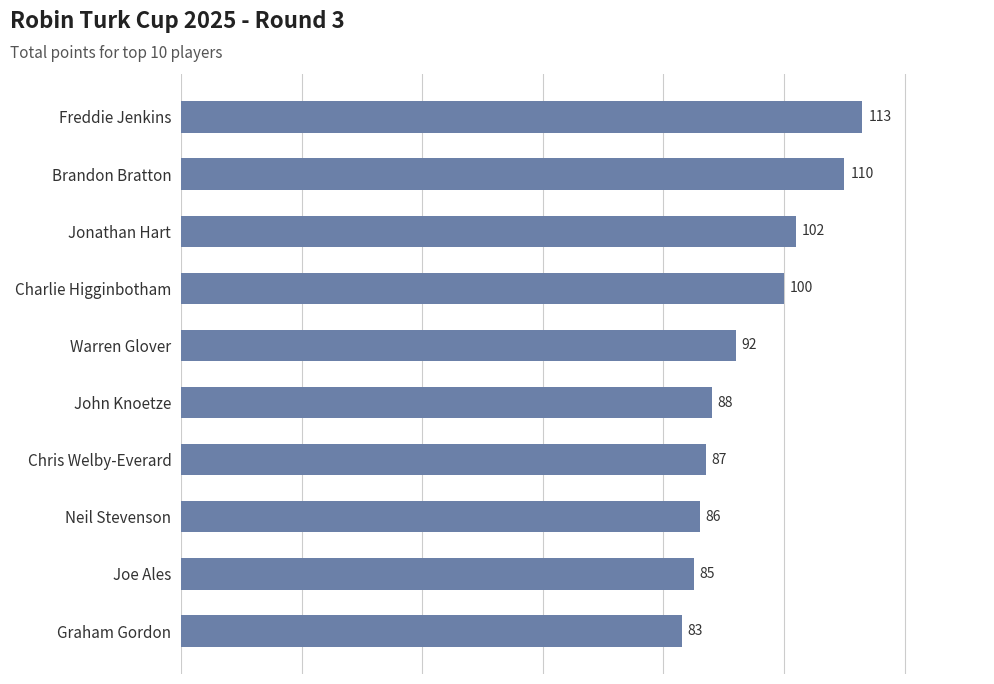

Are the bars grouped side by side (vs. stacked)?

No